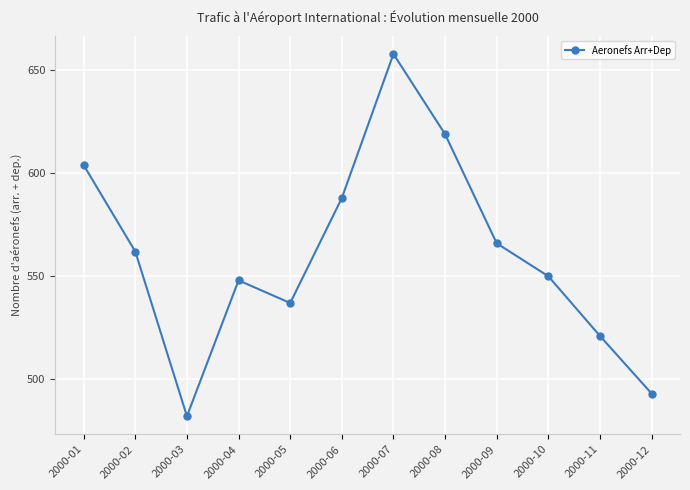

What is the maximum value shown in the chart?

658